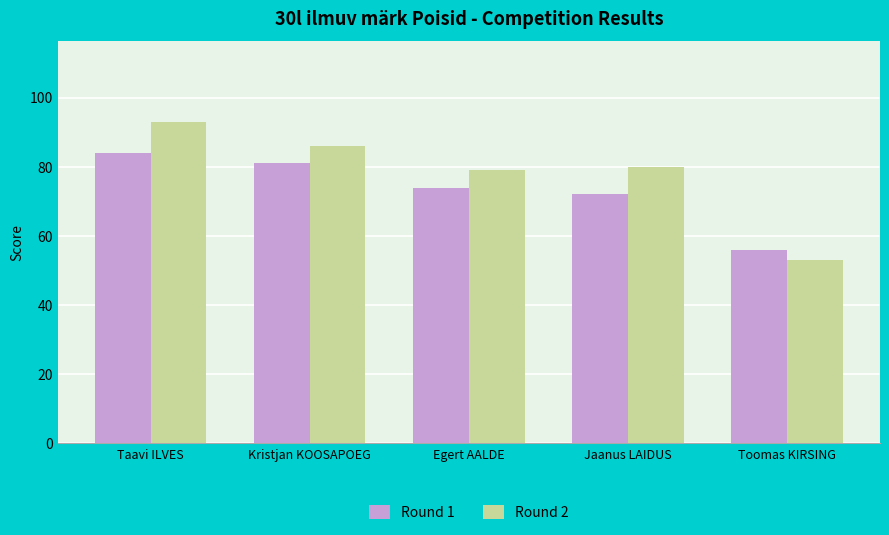

Which series changed the most between Taavi ILVES and Jaanus LAIDUS?

Round 2